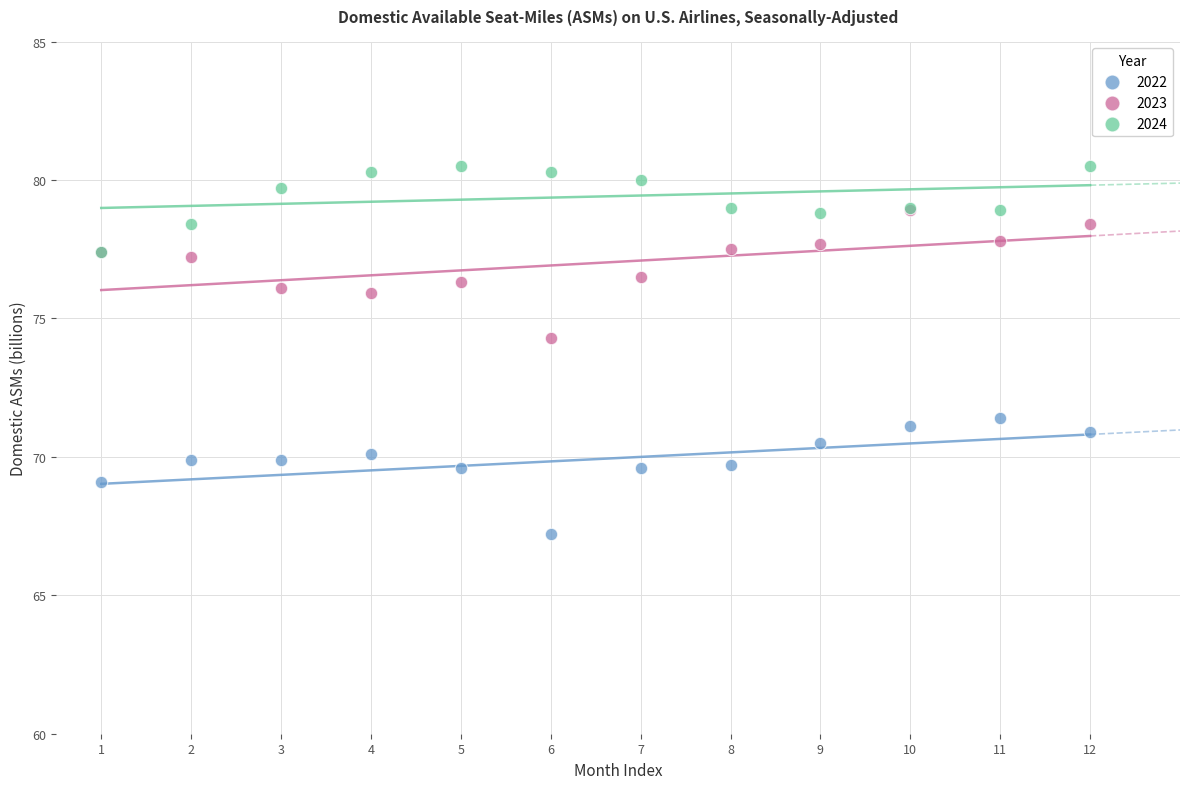

Which series reaches the maximum Y coordinate?

2024